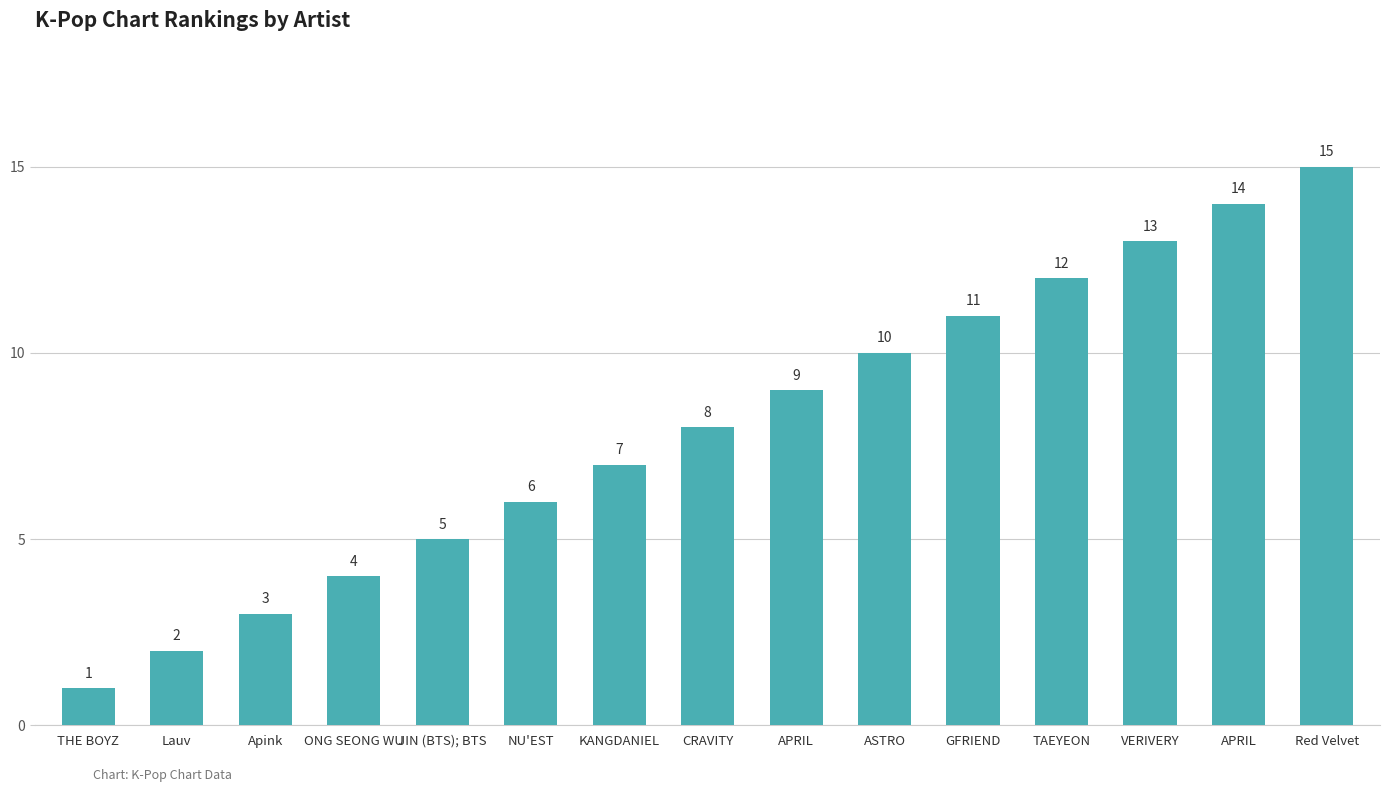

What is the sum of the values at ASTRO and Apink?

13